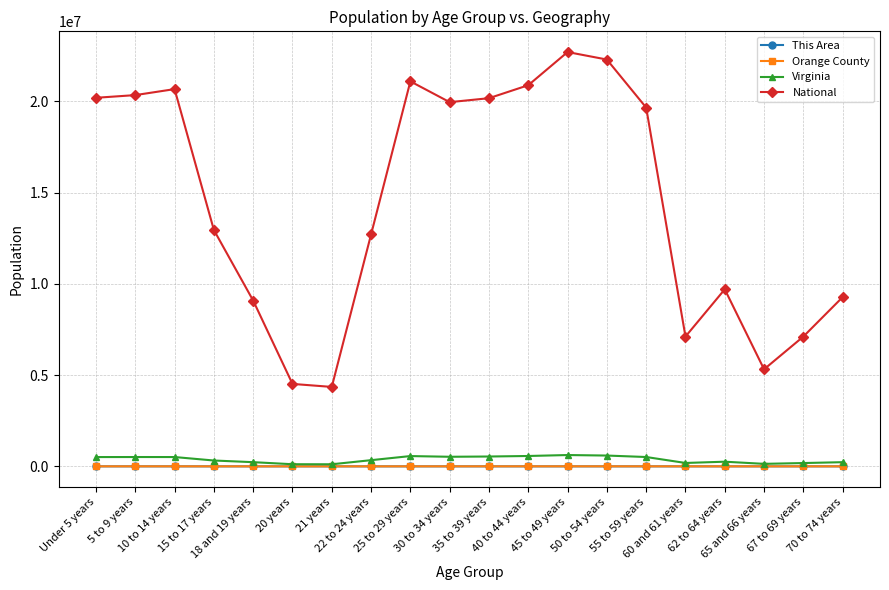

Which series has the largest total across all categories?

National